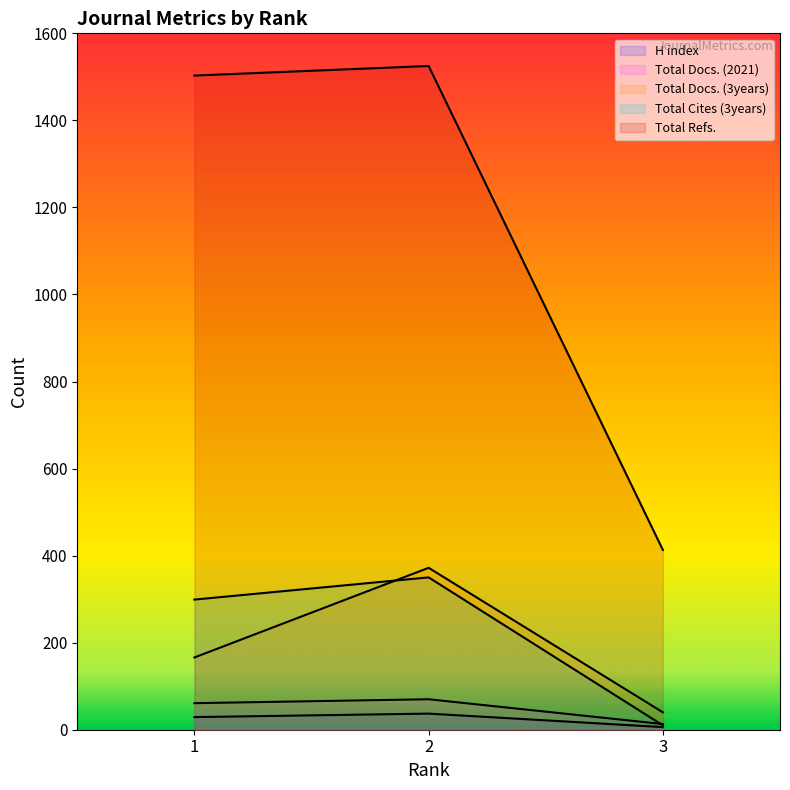

Reading left to right, transcribe all the data shown in this chart.

H index: 1=29	2=37	3=6
Total Docs. (2021): 1=61	2=70	3=13
Total Docs. (3years): 1=166	2=372	3=40
Total Cites (3years): 1=299	2=350	3=10
Total Refs.: 1=1503	2=1525	3=413